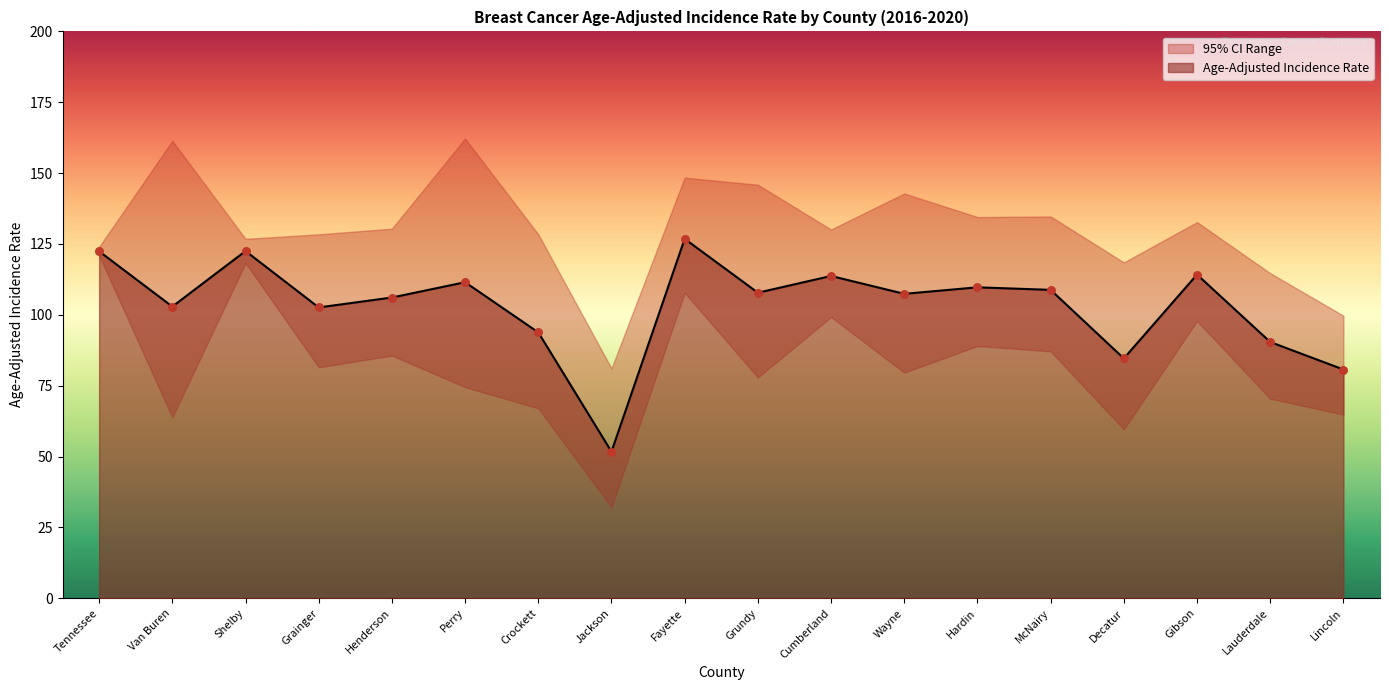

Which series contains the lowest Y value?

Lower 95% CI